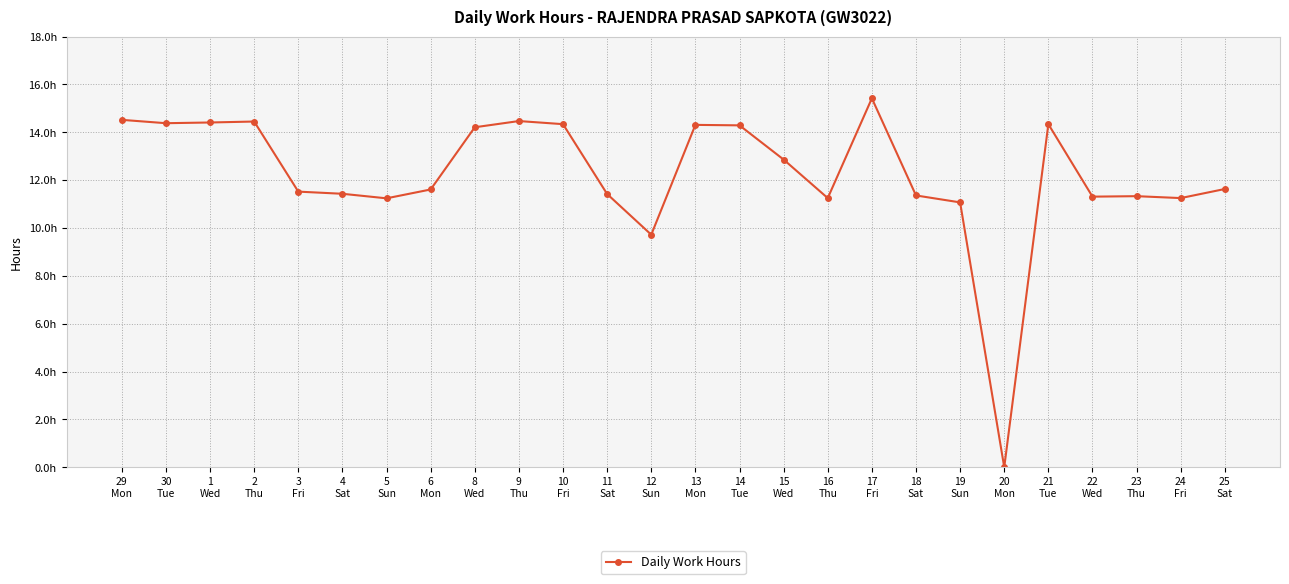

Rank the categories by value from highest to lowest.

17
Fri, 29
Mon, 9
Thu, 2
Thu, 1
Wed, 30
Tue, 10
Fri, 21
Tue, 13
Mon, 14
Tue, 8
Wed, 15
Wed, 25
Sat, 6
Mon, 3
Fri, 4
Sat, 11
Sat, 18
Sat, 23
Thu, 22
Wed, 16
Thu, 24
Fri, 5
Sun, 19
Sun, 12
Sun, 20
Mon